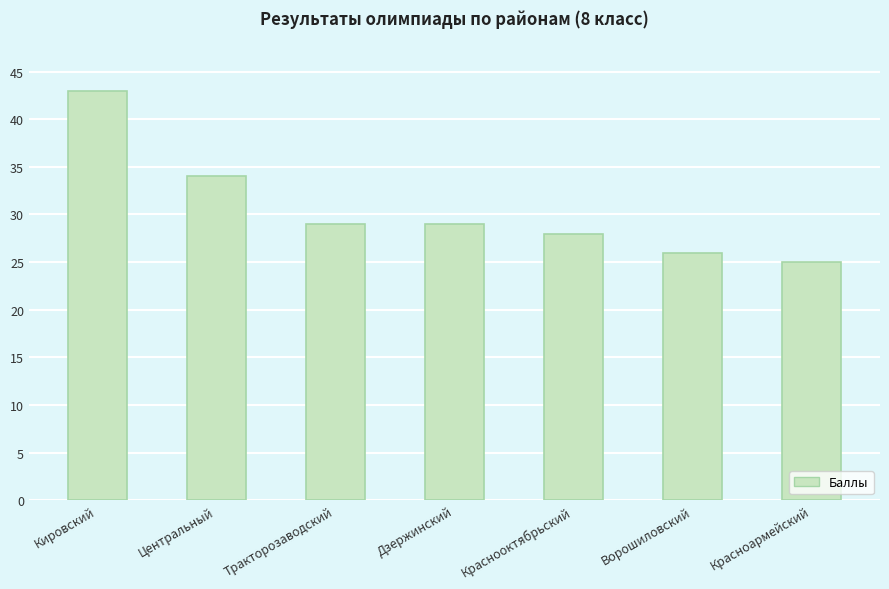

At which category does the chart reach its minimum across all series?

Красноармейский